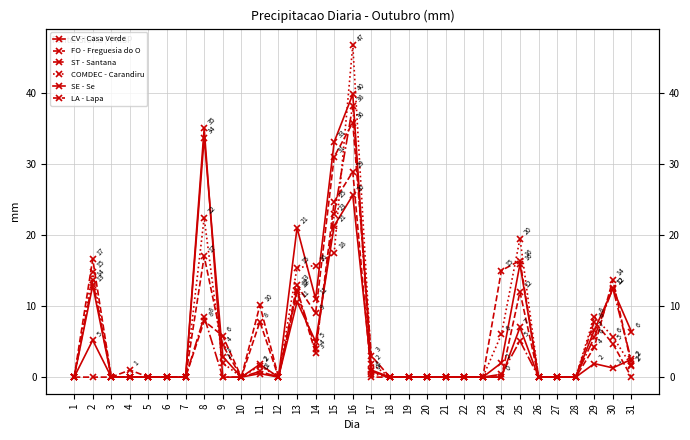

True or false: LA - Lapa has a value of 19.1 at 22.

False